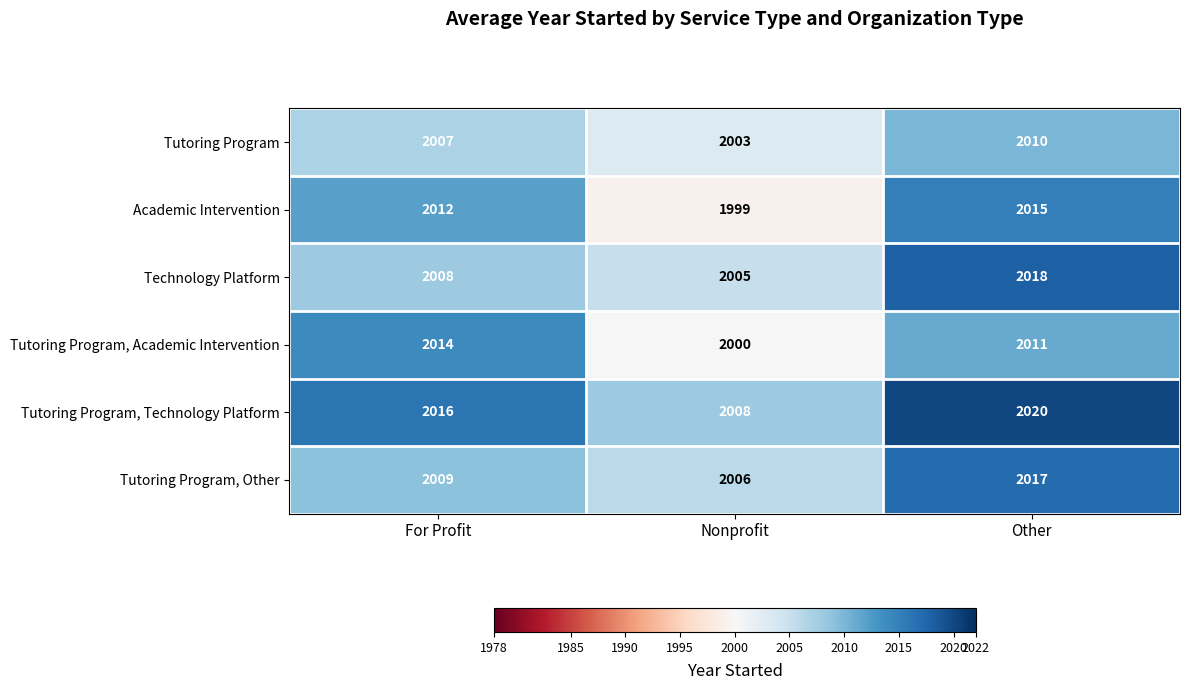

What is the sum of all Tutoring Program, Technology Platform values?

6044